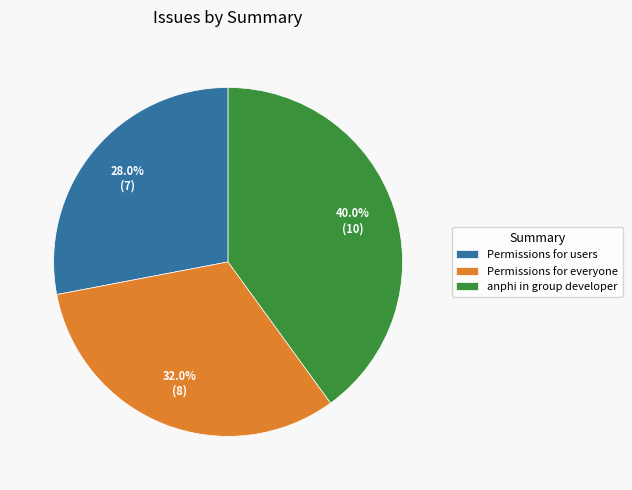

Count the number of slices in the pie.

3